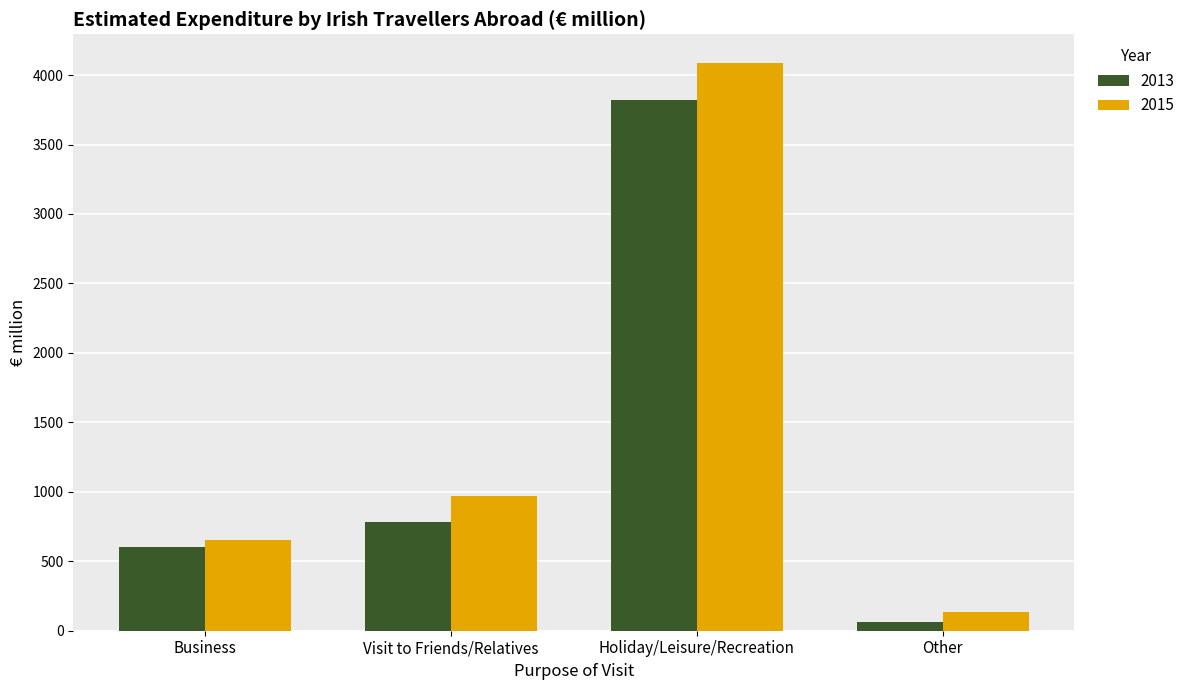

Is the value of 2013 at Business greater than the value of 2015 at Other?

Yes